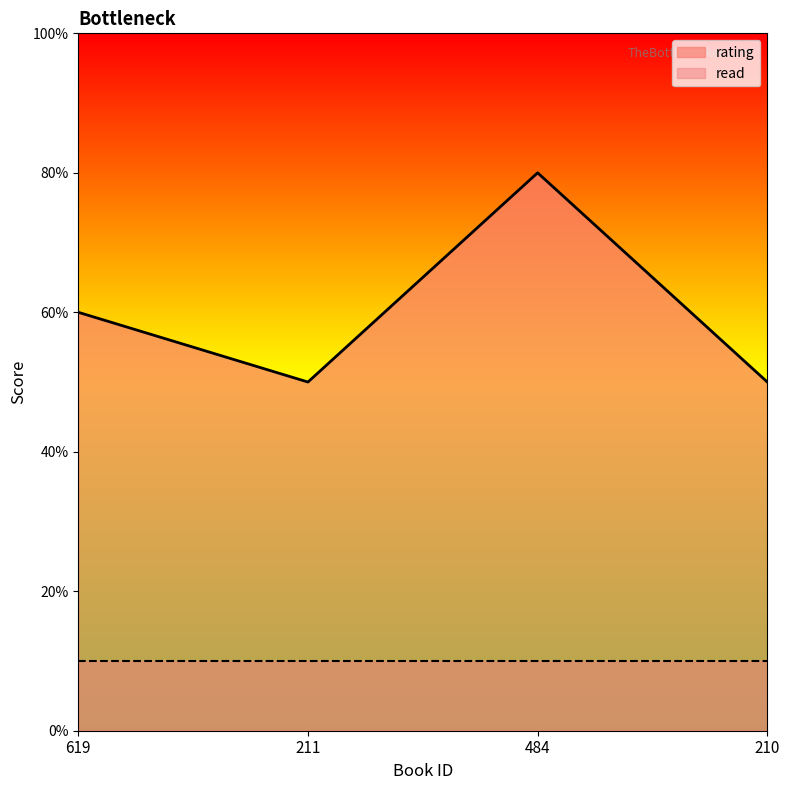

The chart shows a value of 8 at 619. True or false?

False